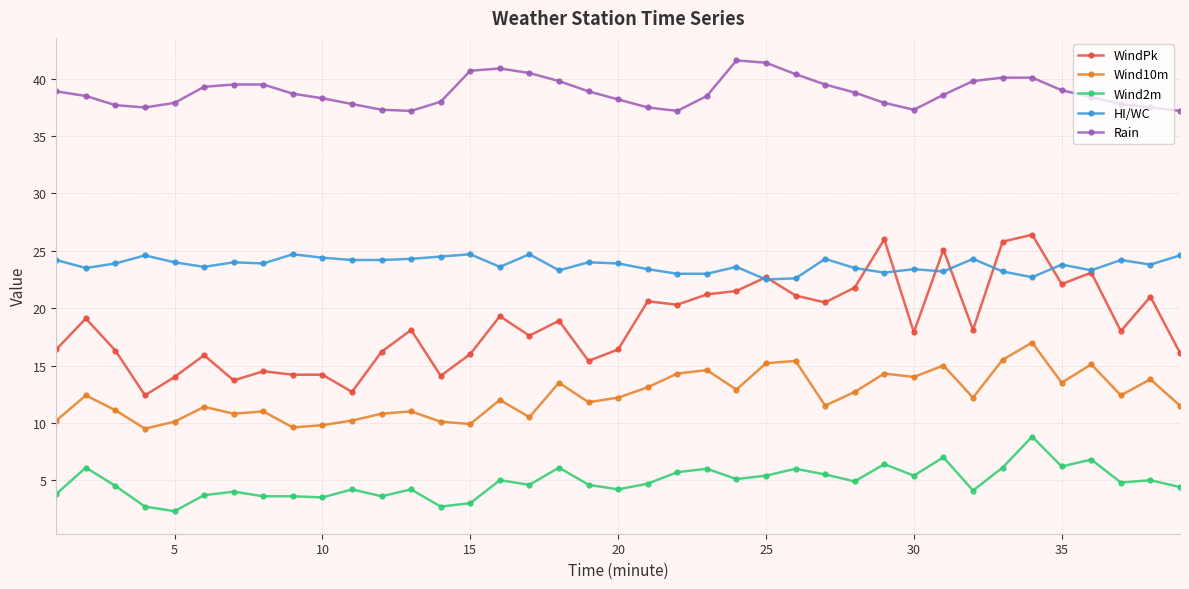

What is the maximum value for Rain?

41.6